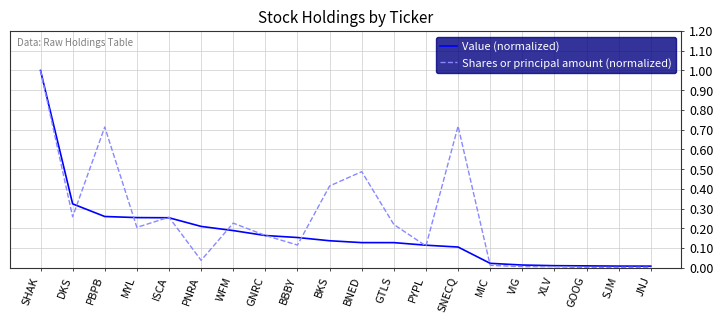

Between SHAK and GTLS, which series saw the biggest shift?

Value (normalized)